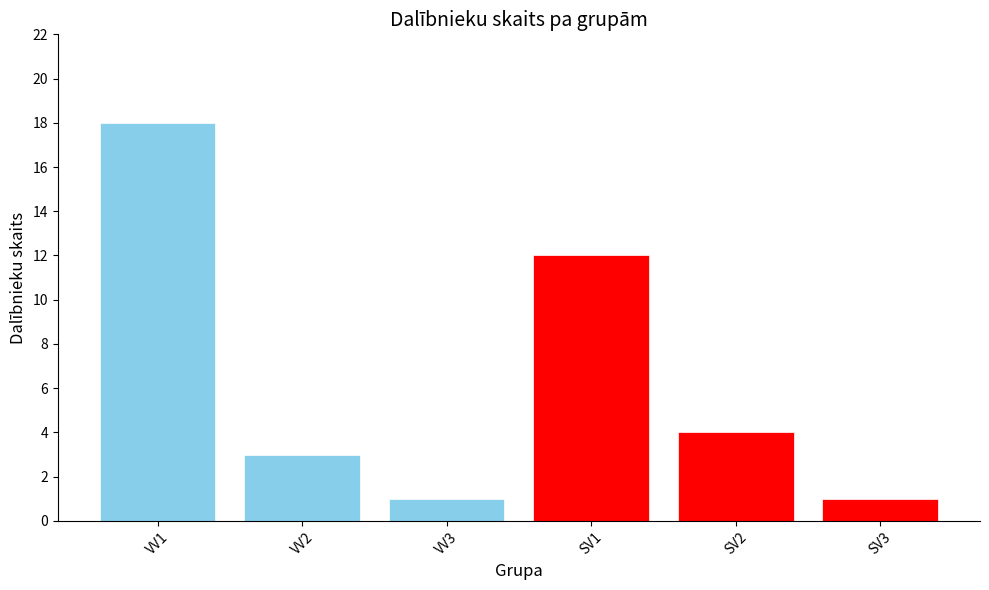

The value at VV3 is 2. True or false?

False